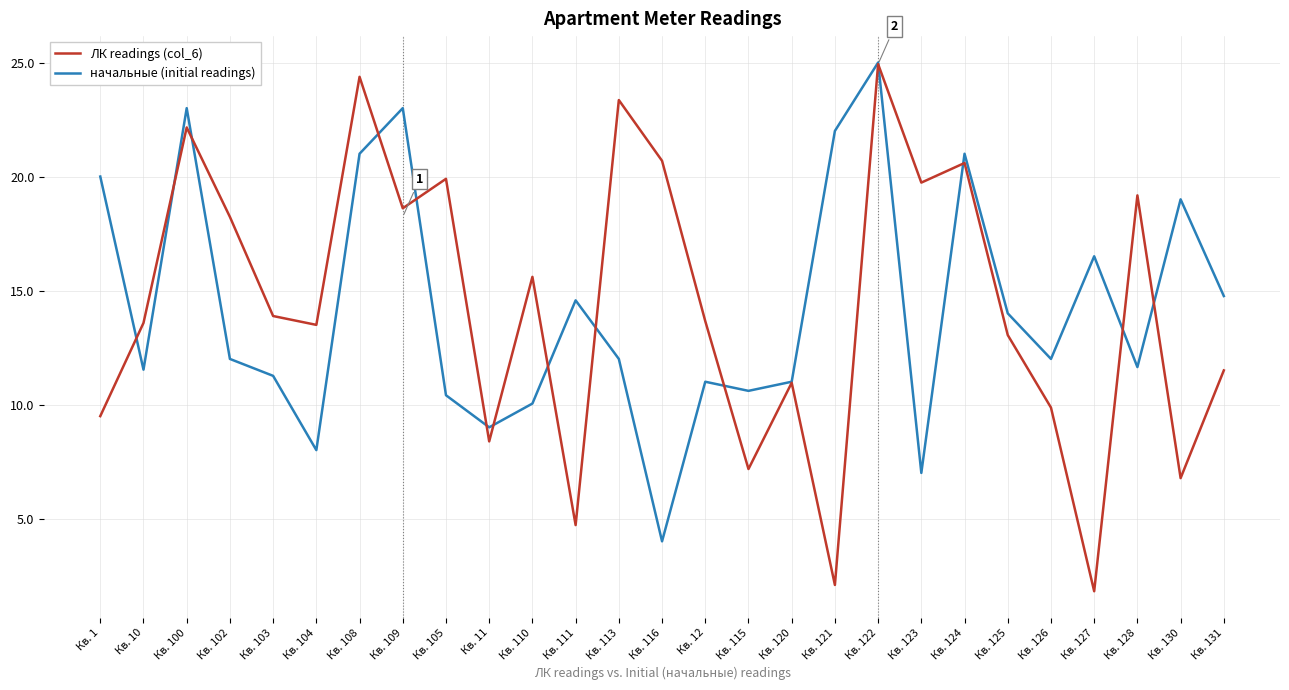

Which label corresponds to the largest value in the chart?

Кв. 122